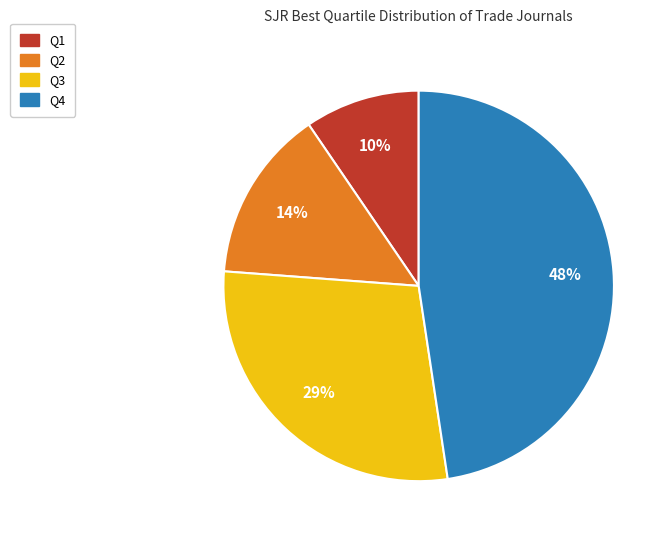

Approximately how many times larger is the value at Q3 compared to Q4?

0.6